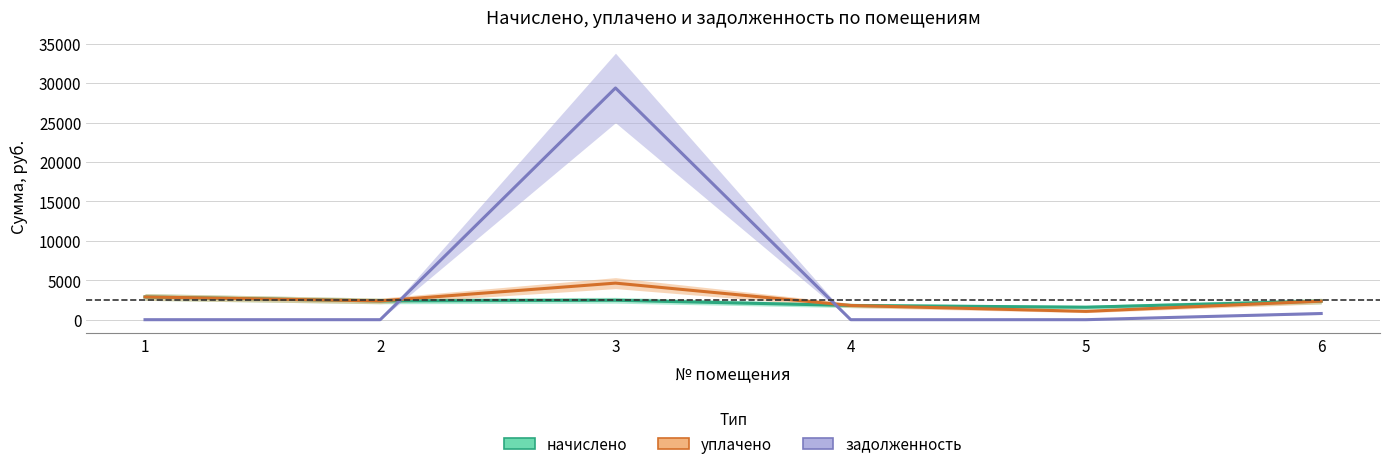

Is the value of уплачено at 1 greater than the value of начислено at 5?

Yes